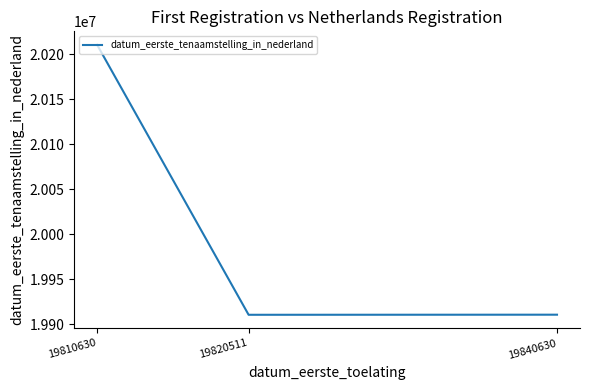

At which label is the value closest to 20060514?

19840630